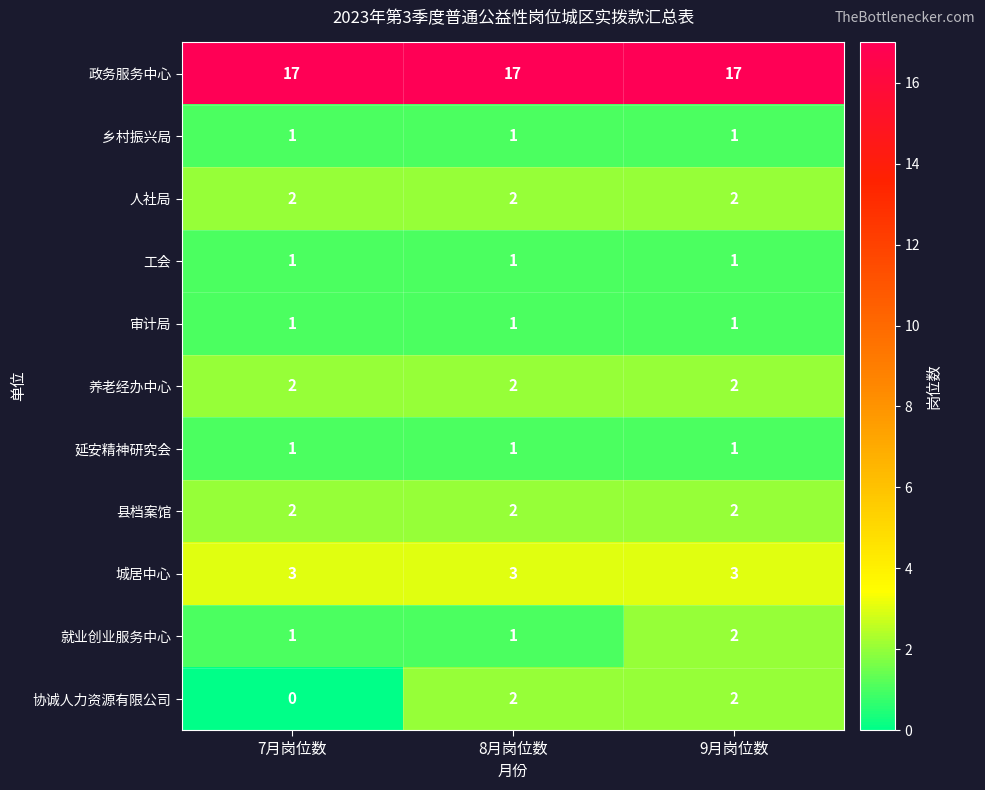

The value of 就业创业服务中心 at 8月岗位数 is 2. True or false?

False